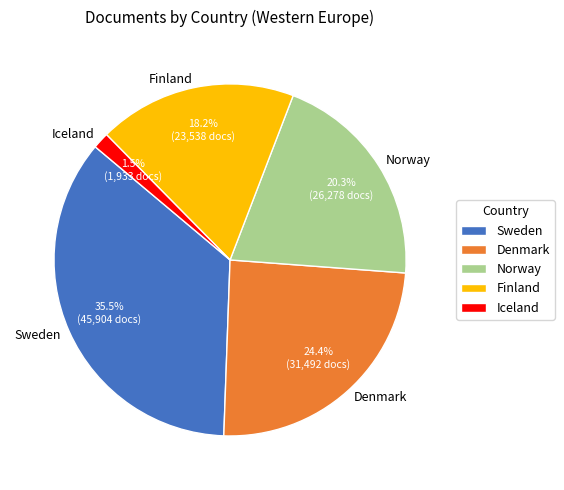

Which slice is the largest?

Sweden